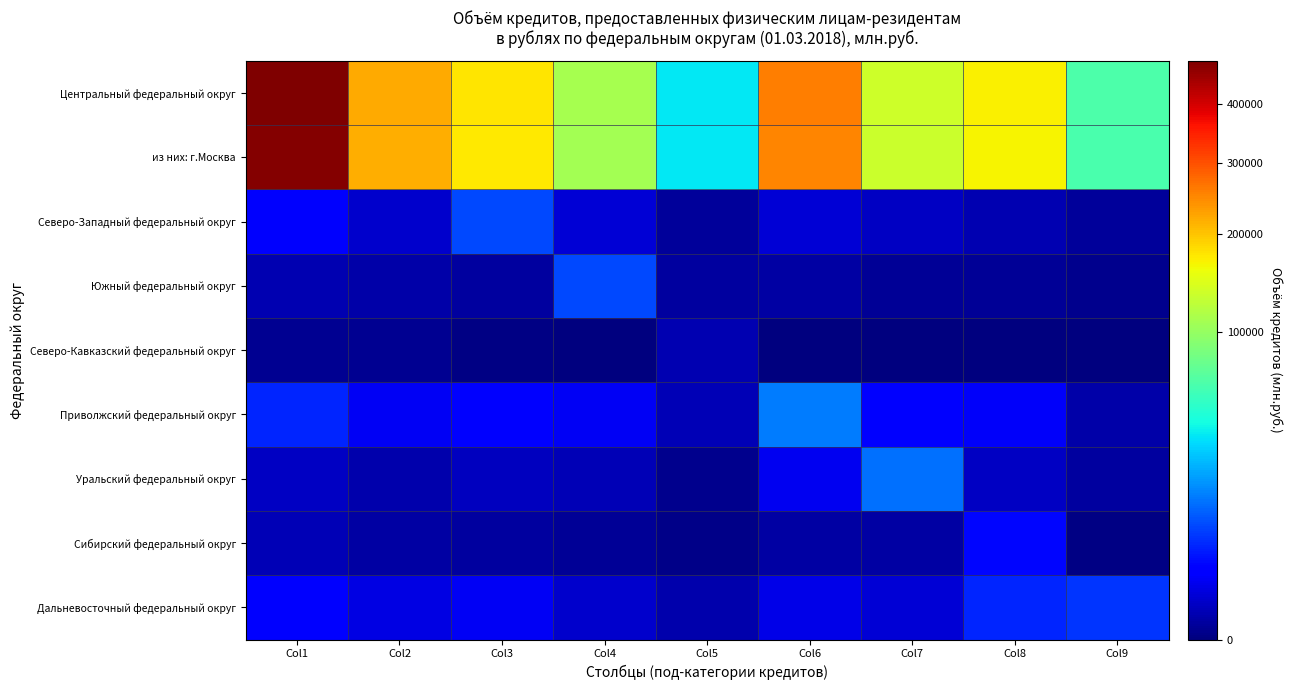

Between Col7 and Col2, which is larger?

Col2